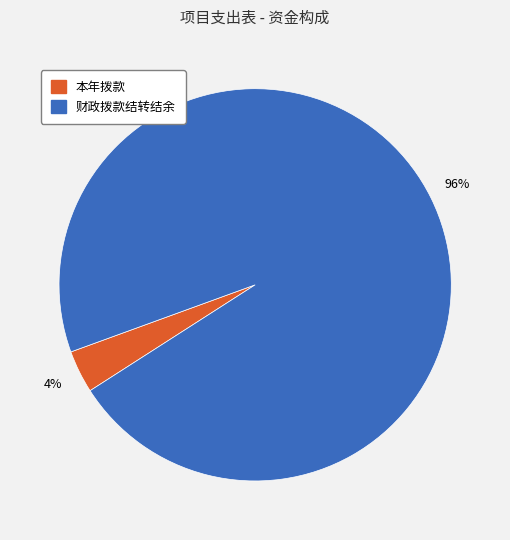

Which category has the smallest portion of the pie?

本年拨款